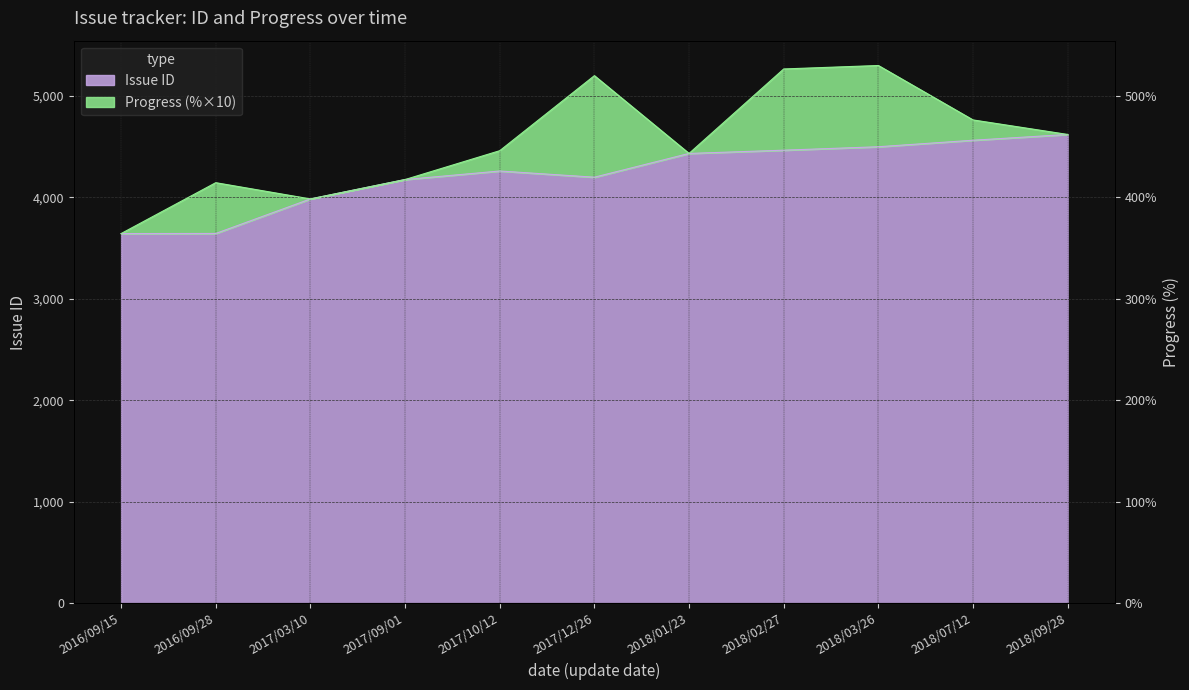

What position from the right is 2018/07/12?

2